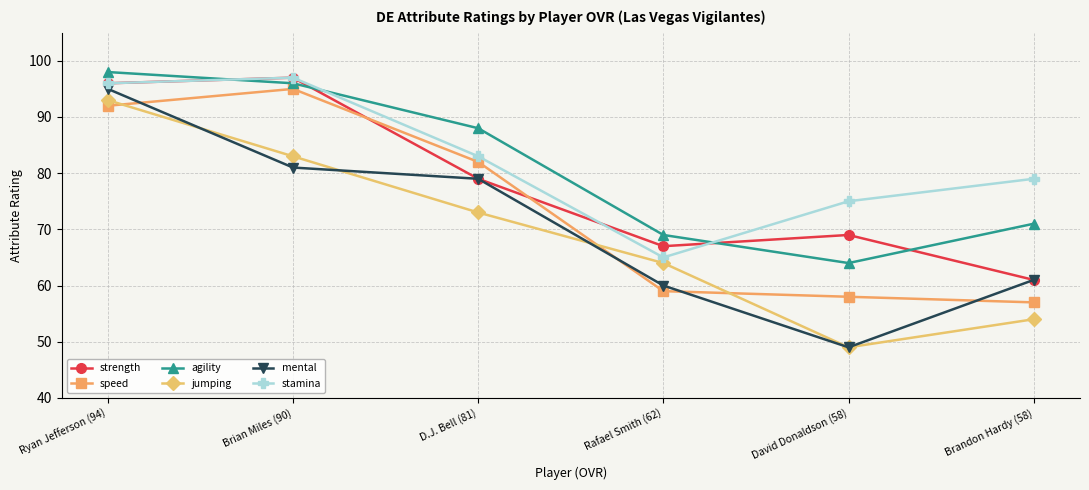

The agility series shows 32 at Brian Miles (90). True or false?

False